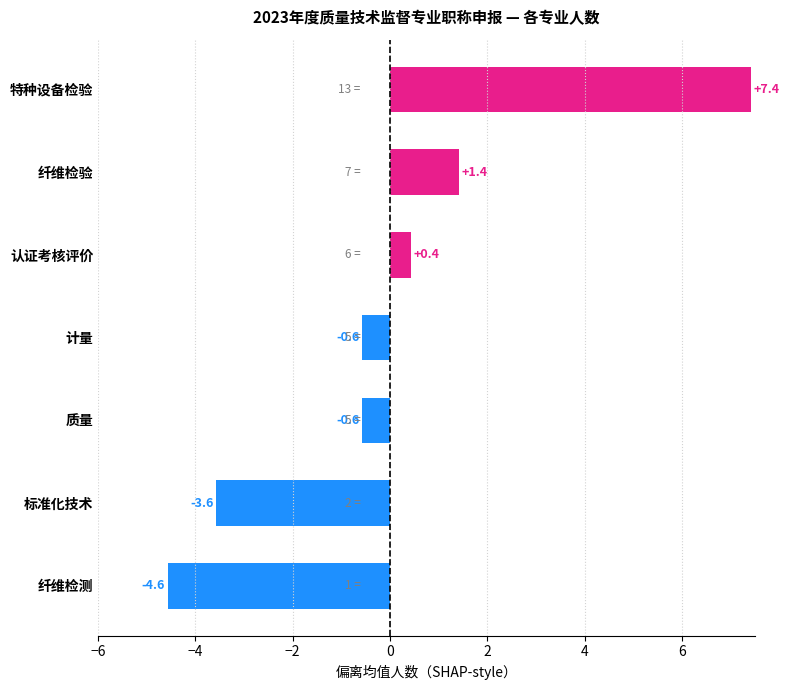

True or false: the data shows -4.6 at 纤维检测.

True